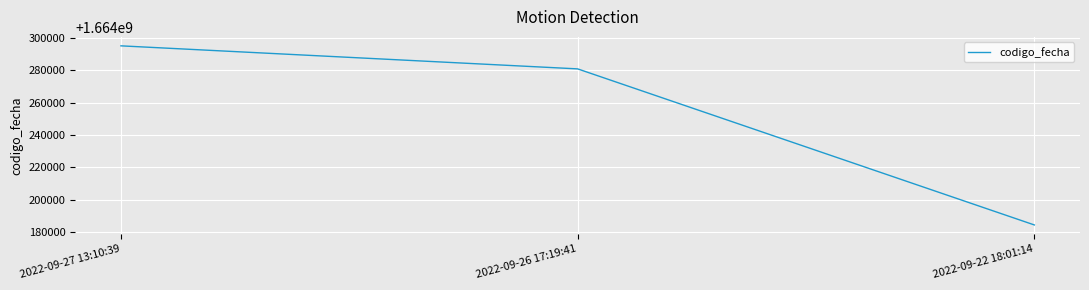

List the labels in order of value, smallest first.

2022-09-22 18:01:14, 2022-09-26 17:19:41, 2022-09-27 13:10:39